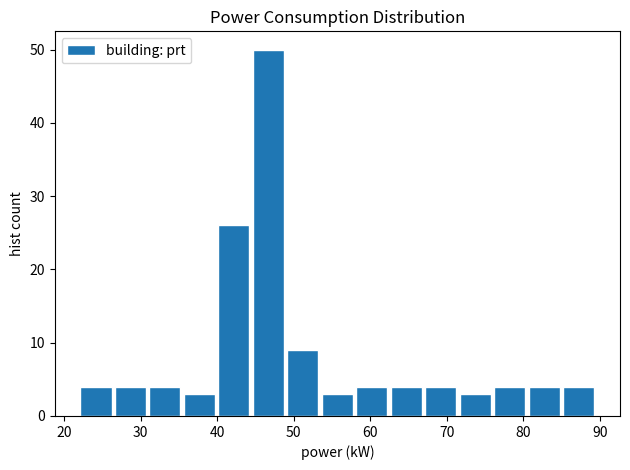

Which range on the x-axis has the tallest bar?

44 to 49